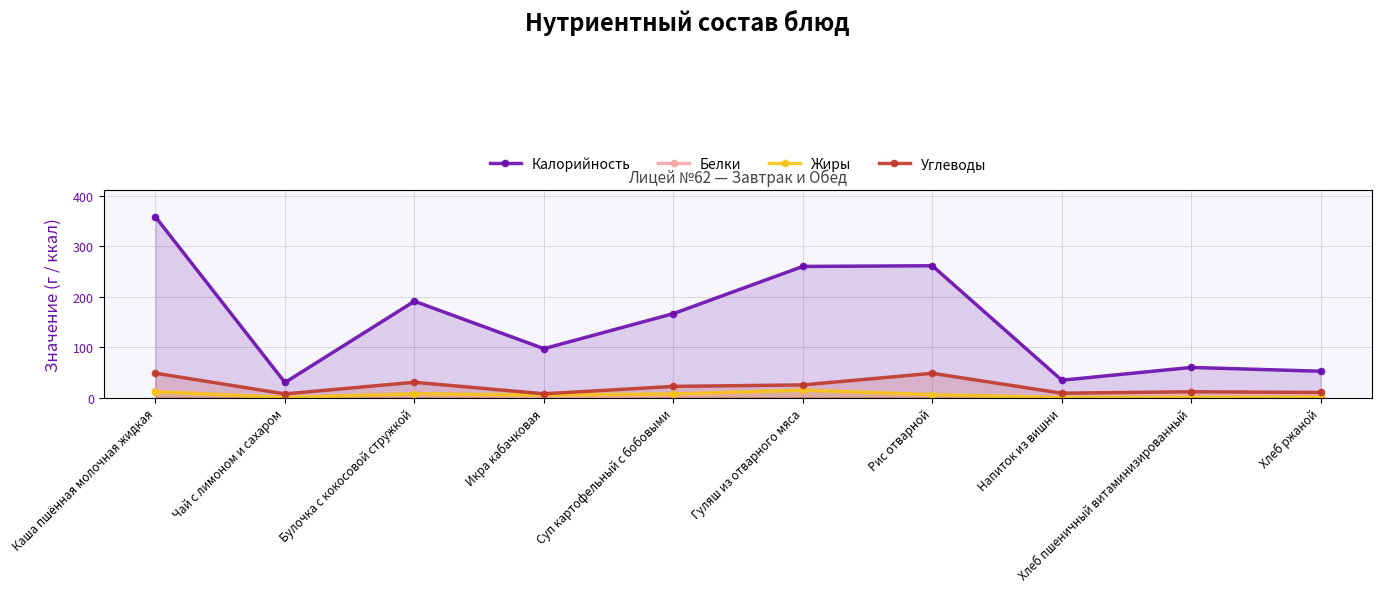

At Хлеб ржаной, list the series in order from smallest to largest.

Жиры, Белки, Углеводы, Калорийность